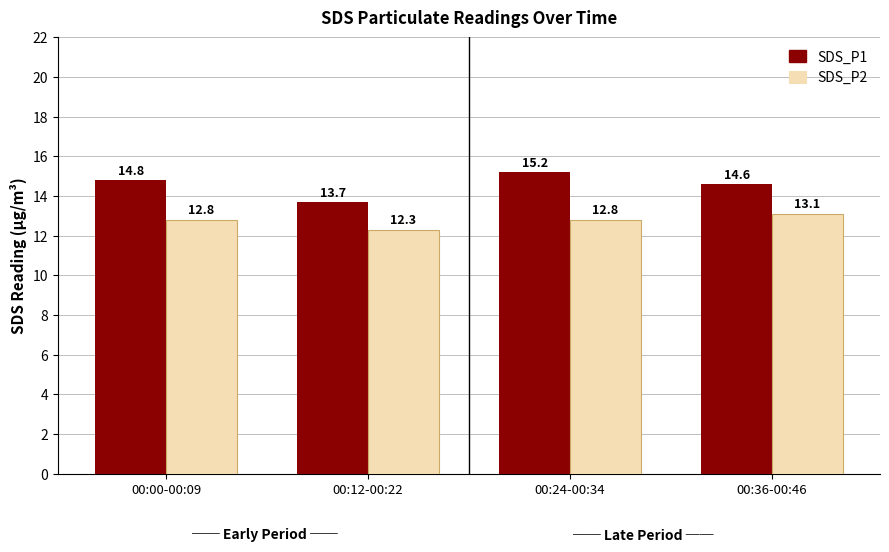

What is the label of the 1st bar from the left?

00:00-00:09